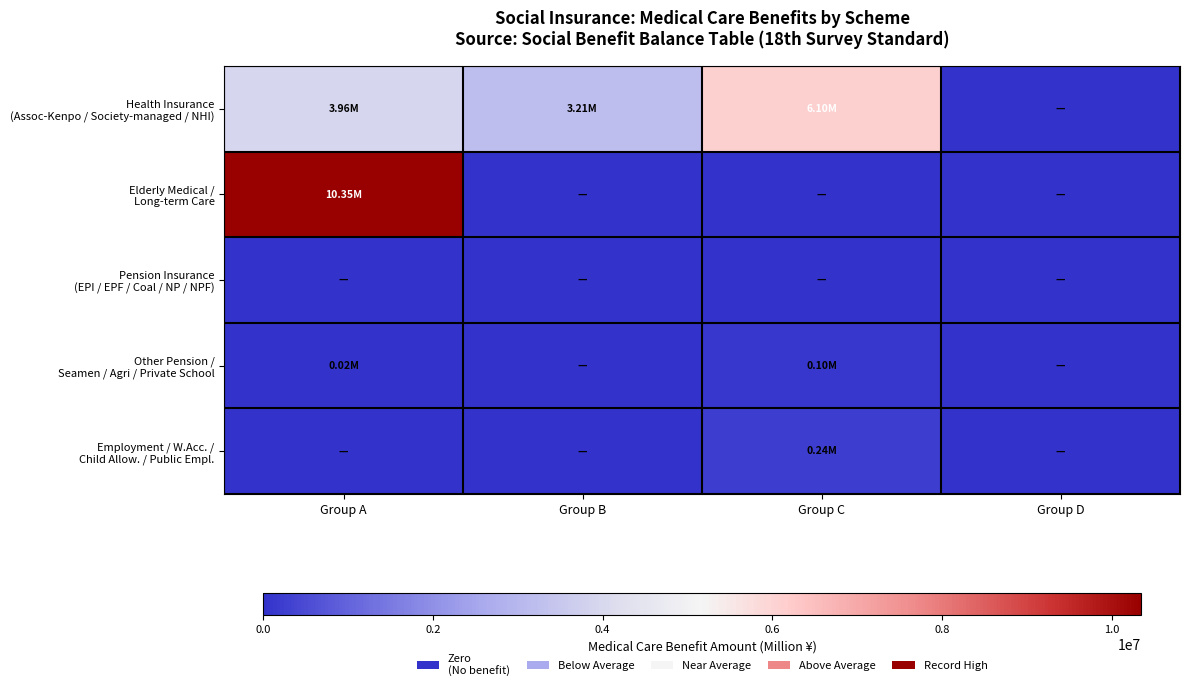

List the series in order of their peak value, lowest first.

Pension Insurance (EPI / EPF / Coal / NP / NPF), Other Pension / Seamen / Agri / Private School, Employment / W.Acc. / Child Allow. / Public Empl., Health Insurance (Assoc-Kenpo / Society-managed / NHI), Elderly Medical / Long-term Care